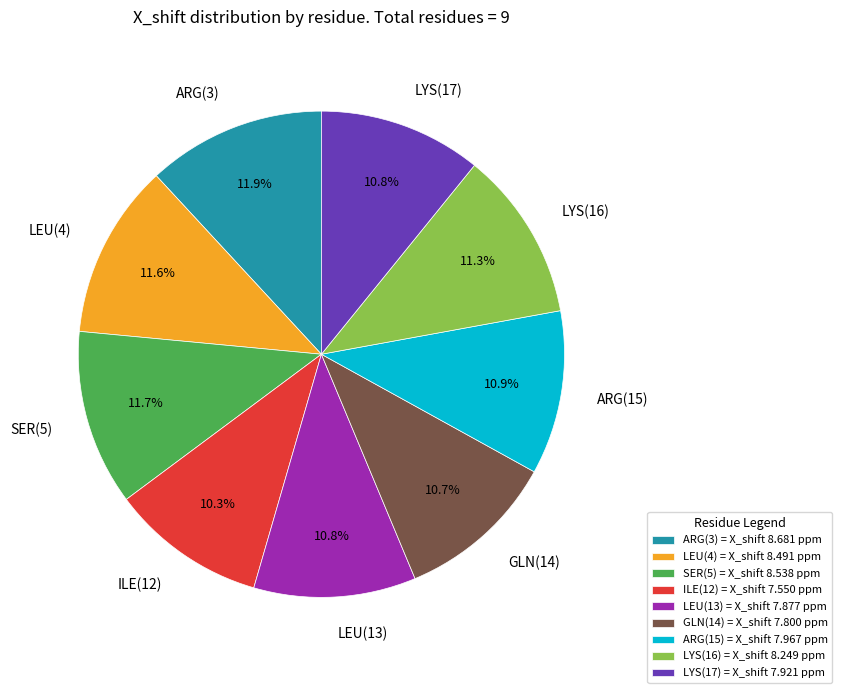

To the nearest percent, what percentage of the pie is ARG(15)?

11%